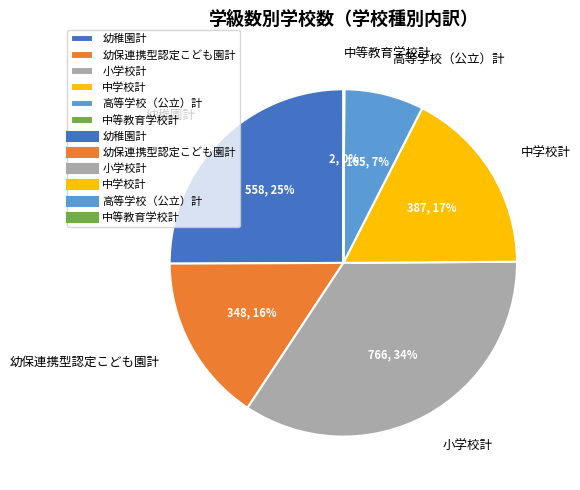

To the nearest percent, what percentage of the pie is 幼保連携型認定こども園計?

16%